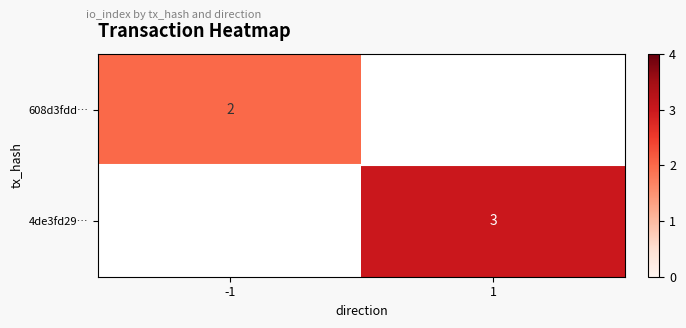

Between 1 and -1, which is larger?

-1